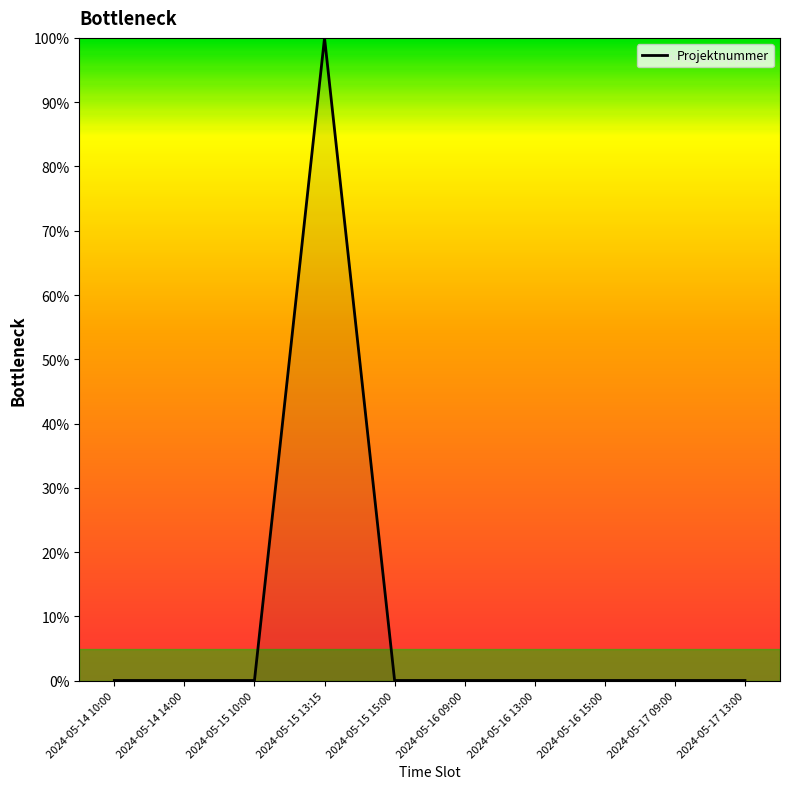

What is the difference between the maximum and minimum values?

100.0